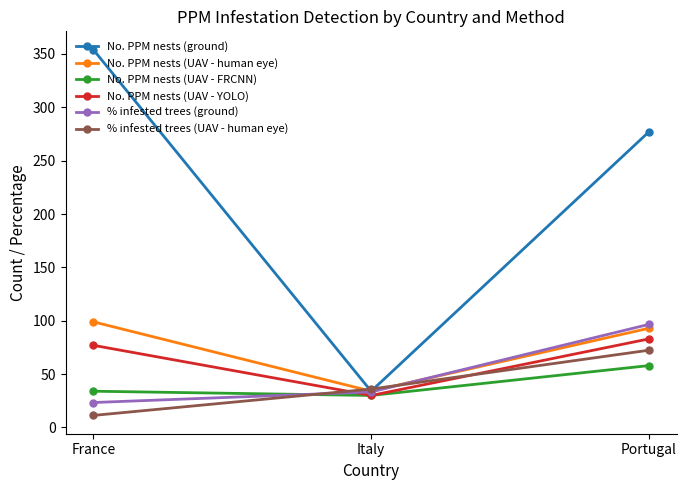

How many data points in No. PPM nests (ground) are less than 277?

1